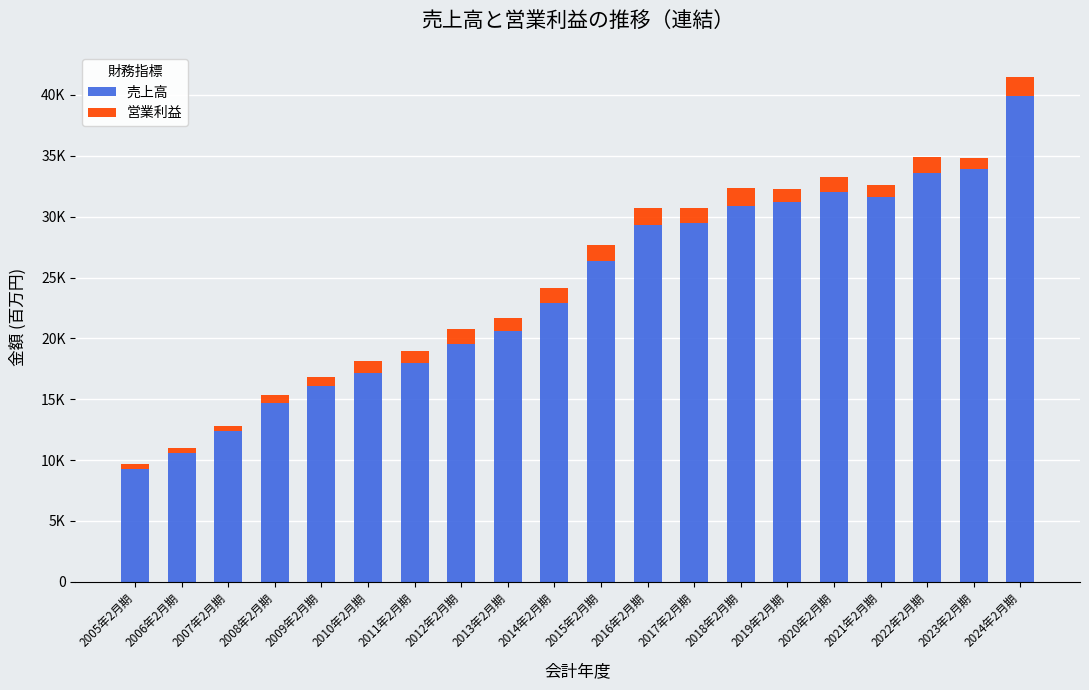

Rank the series at 2022年2月期 from lowest to highest value.

営業利益, 売上高